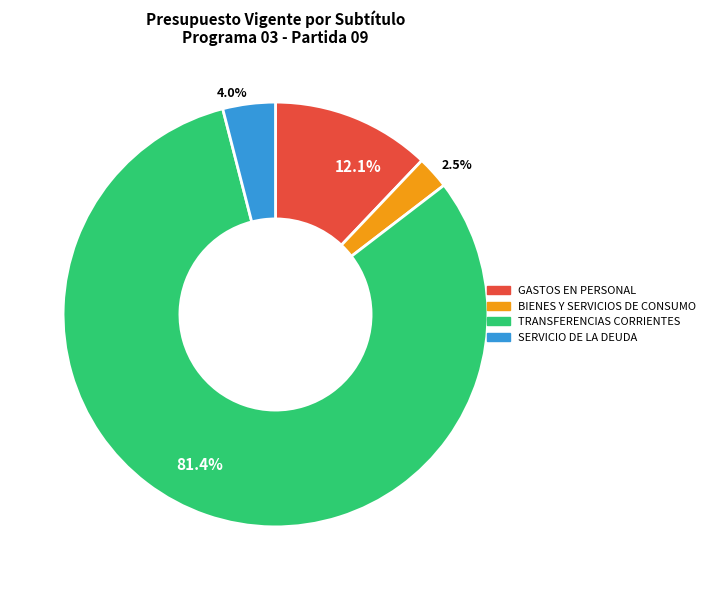

Does 81.4% represent more than half of the total?

Yes